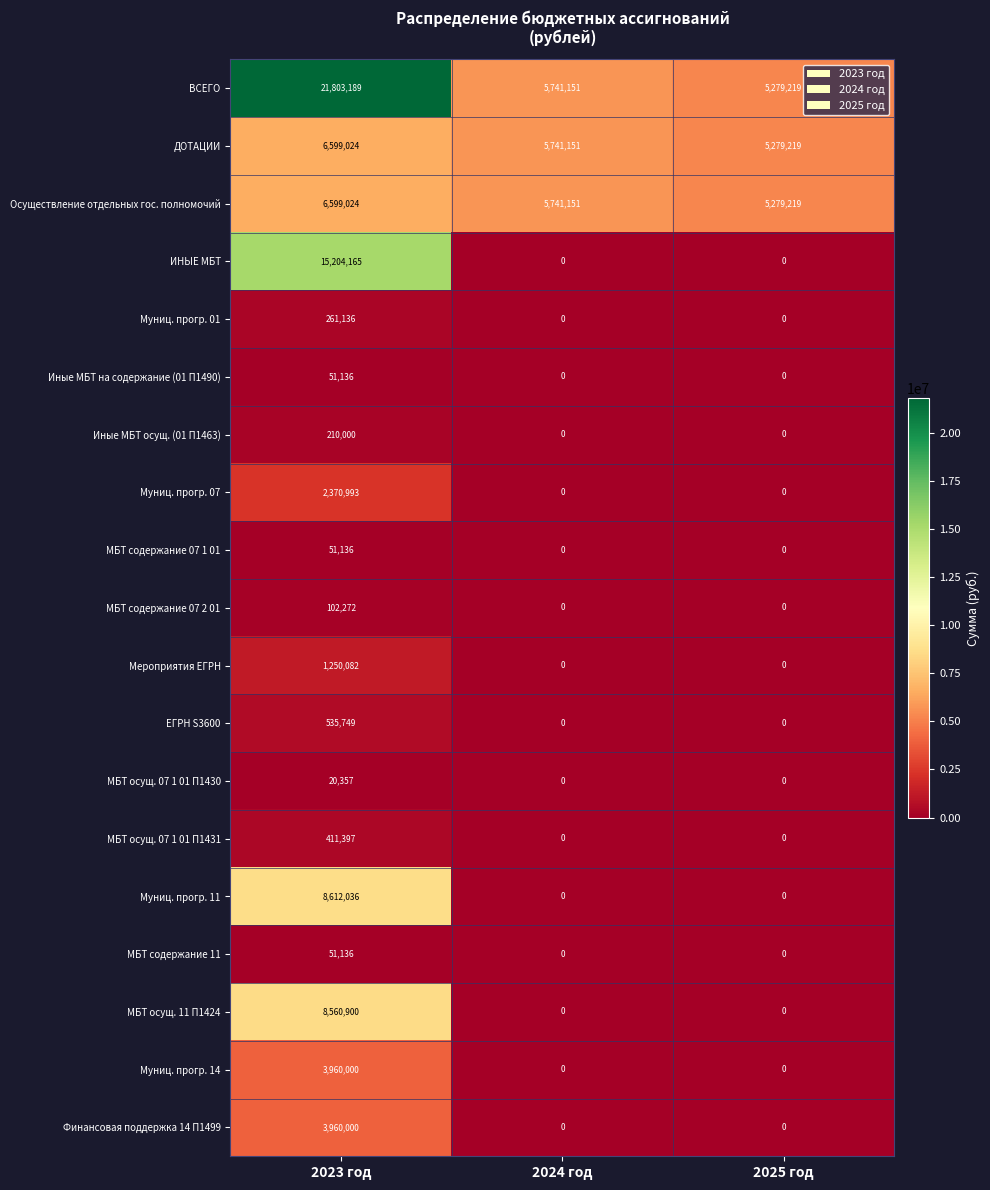

How many Финансовая поддержка 14 П1499 values are between 0 and 3960000?

3